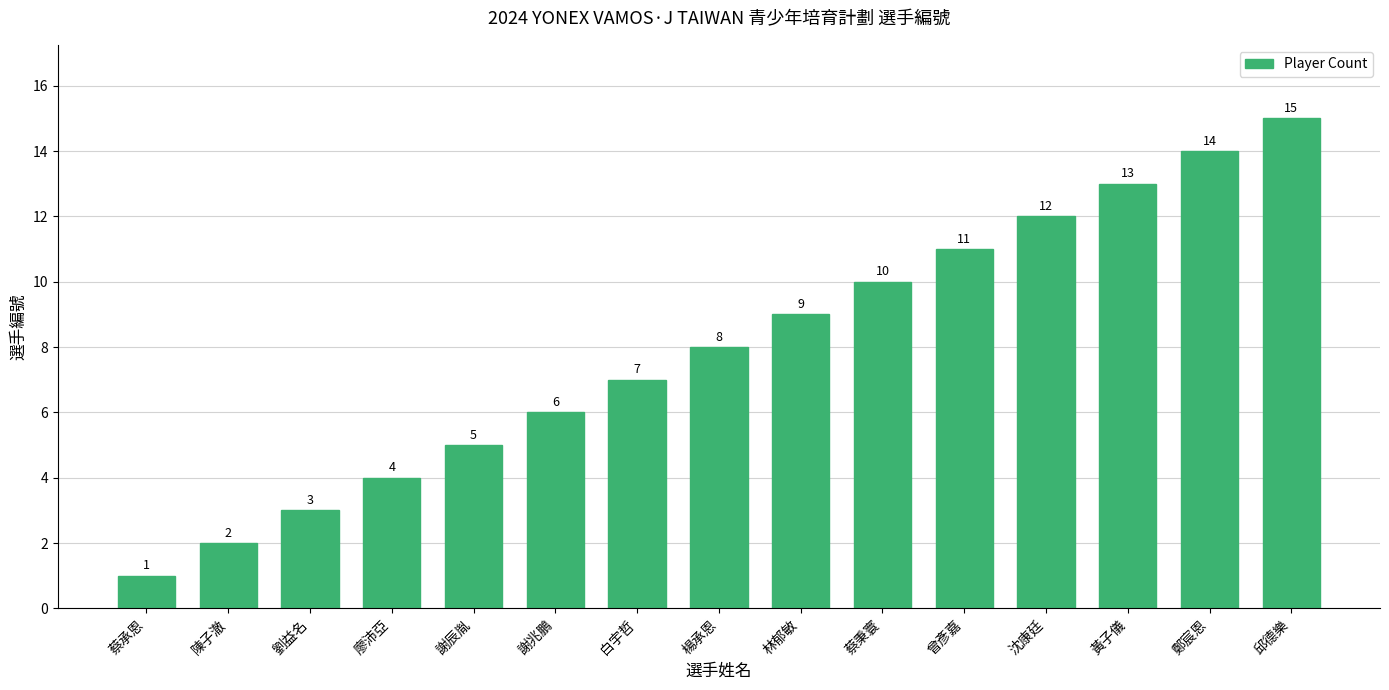

What is the change in value from 廖沛亞 to 曾彥嘉?

+7